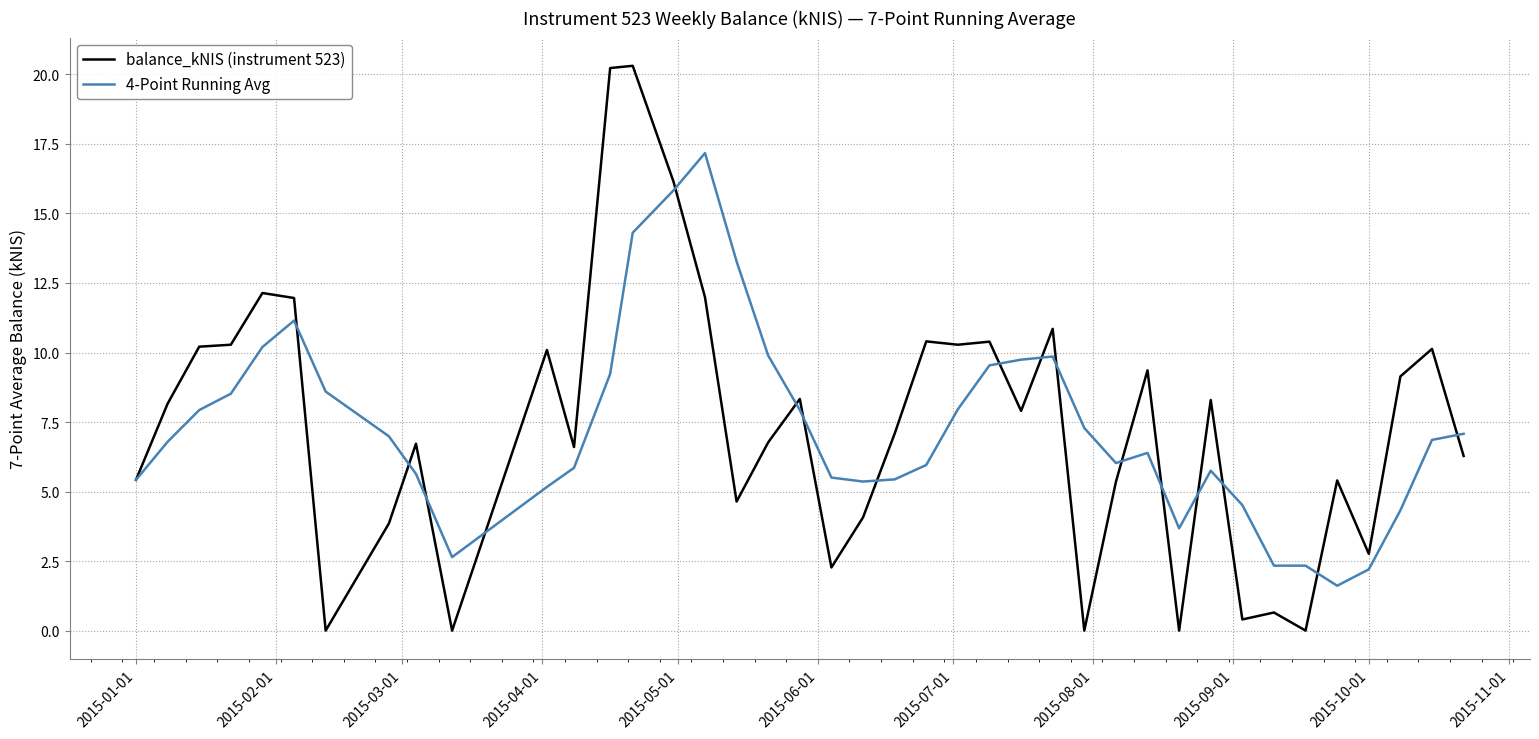

What is the average value of the balance_kNIS (instrument 523) series?

7.4